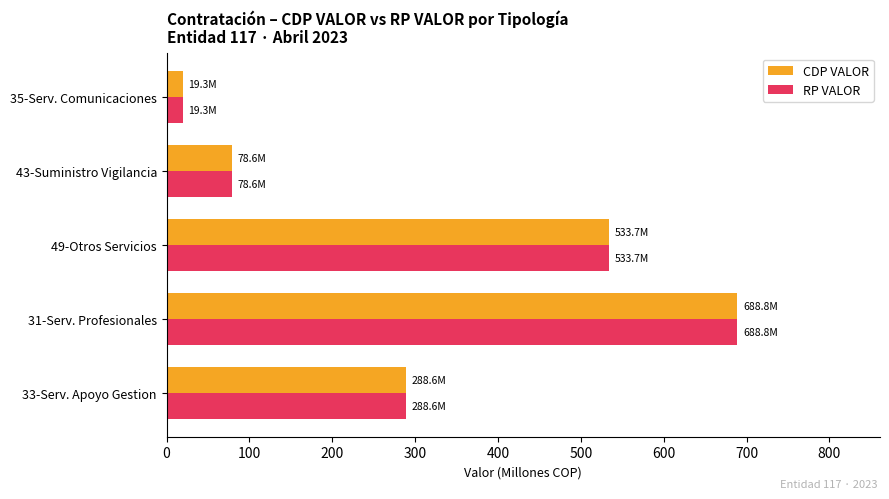

The CDP VALOR series shows 688.8 at 31-Serv. Profesionales. True or false?

True